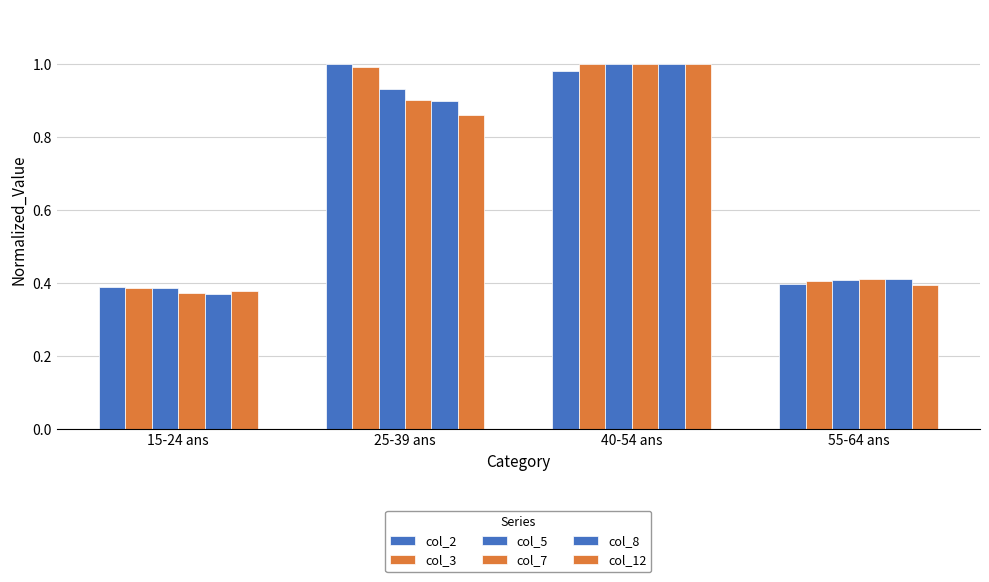

How many distinct data groups are displayed?

6